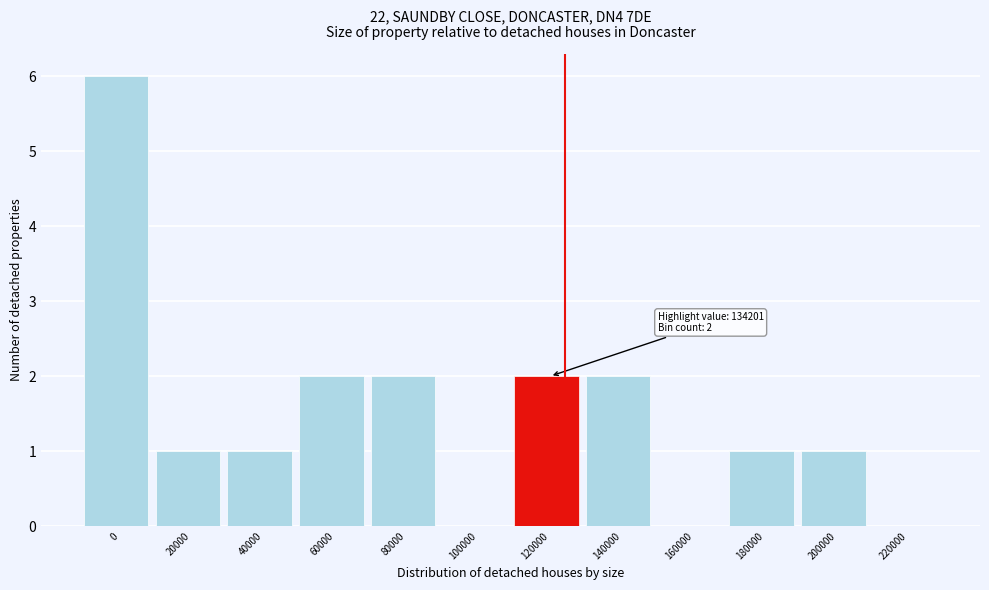

Reading left to right, extract all data points from this chart.

0=6	20000=1	40000=1	60000=2	80000=2	100000=0	120000=2	140000=2	160000=0	180000=1	200000=1	220000=0